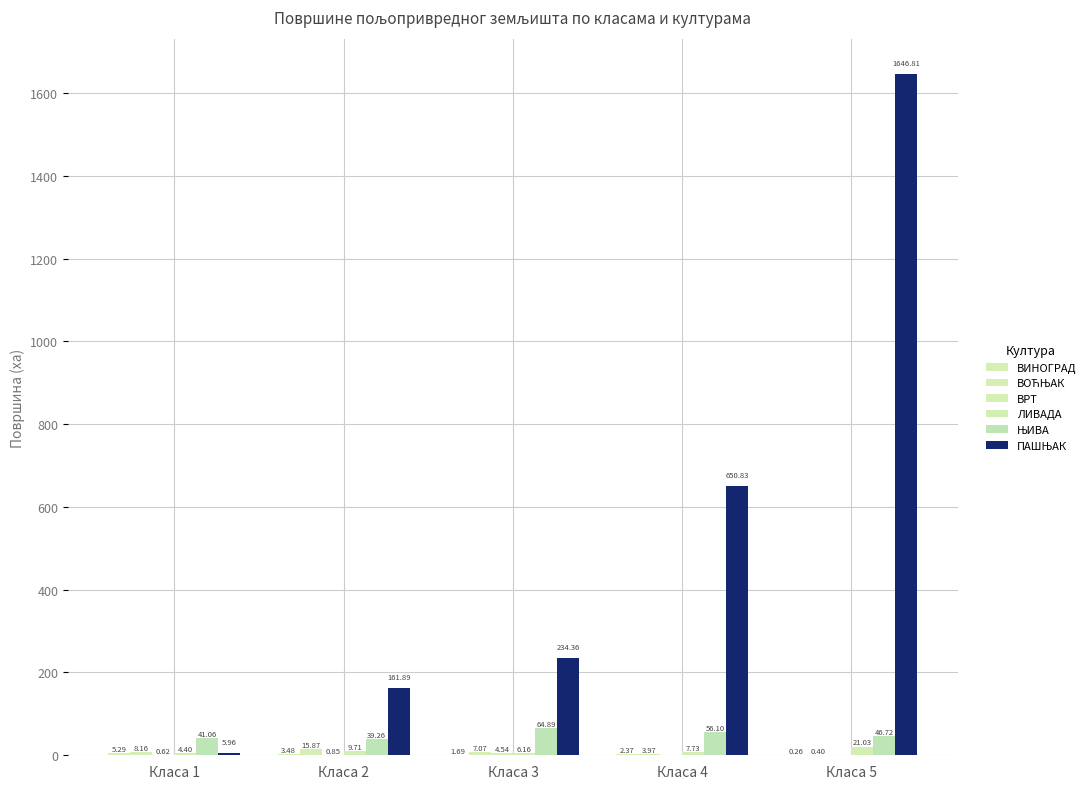

What is the value of the ЛИВАДА bar at the 4th from the left?

7.7